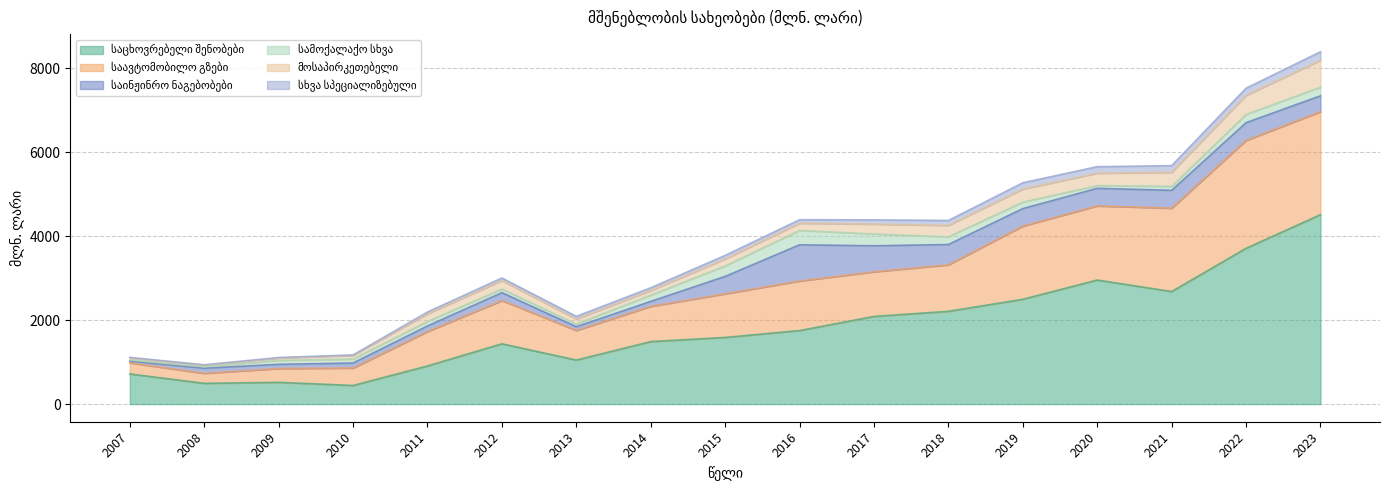

Reading right to left, list all the values displayed in this chart.

საცხოვრებელი შენობები: 4511.7	3710.9	2680.9	2954.9	2496.6	2210.1	2087.6	1751.7	1588.1	1488.9	1048.9	1436.5	908.6	444.0	518.3	495.0	718.1
საავტომობილო გზები: 2451.8	2569.3	1985.7	1765.6	1742.5	1106.8	1063.2	1180.0	1038.9	838.9	705.2	1029.0	819.0	415.5	329.5	238.0	263.9
საინჟინრო ნაგებობები: 378.3	421.9	424.8	418.7	417.0	483.6	620.0	862.3	414.1	117.9	89.4	189.2	133.9	119.1	100.0	122.2	42.1
სამოქალაქო სხვა: 206.2	195.5	94.2	64.3	153.6	182.8	280.9	340.7	249.6	148.4	62.8	84.5	107.1	93.9	93.1	33.8	27.5
მოსაპირკეთებელი: 640.7	456.0	334.7	295.8	311.8	273.2	234.2	171.8	165.9	111.8	119.1	202.6	180.7	88.8	56.6	37.3	49.9
სხვა სპეციალიზებული: 203.1	169.7	158.8	155.7	150.1	117.4	102.4	85.2	85.3	64.5	64.7	62.0	44.7	9.8	12.4	10.3	11.4